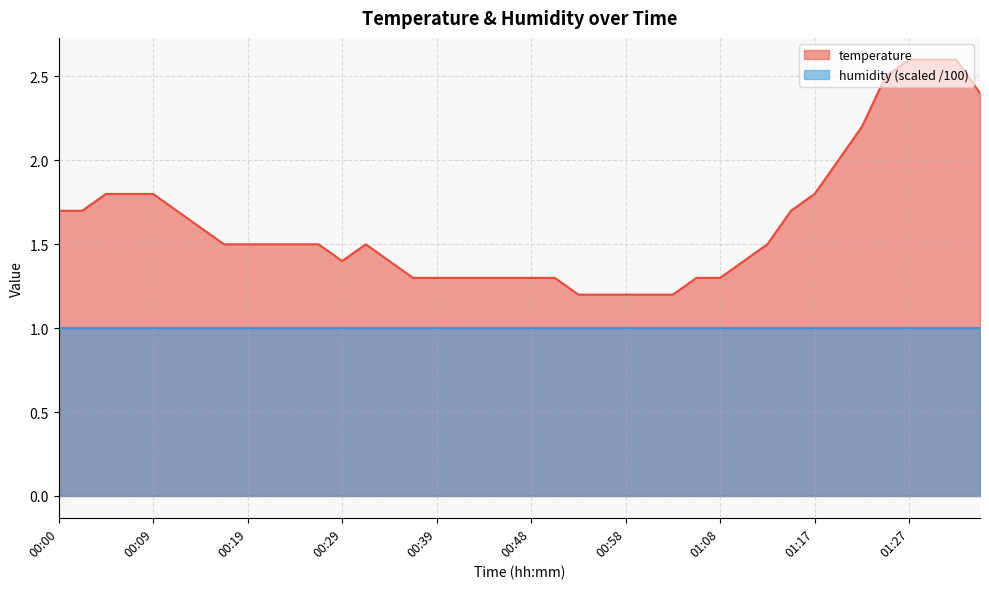

At which label is the value closest to 1?

00:53